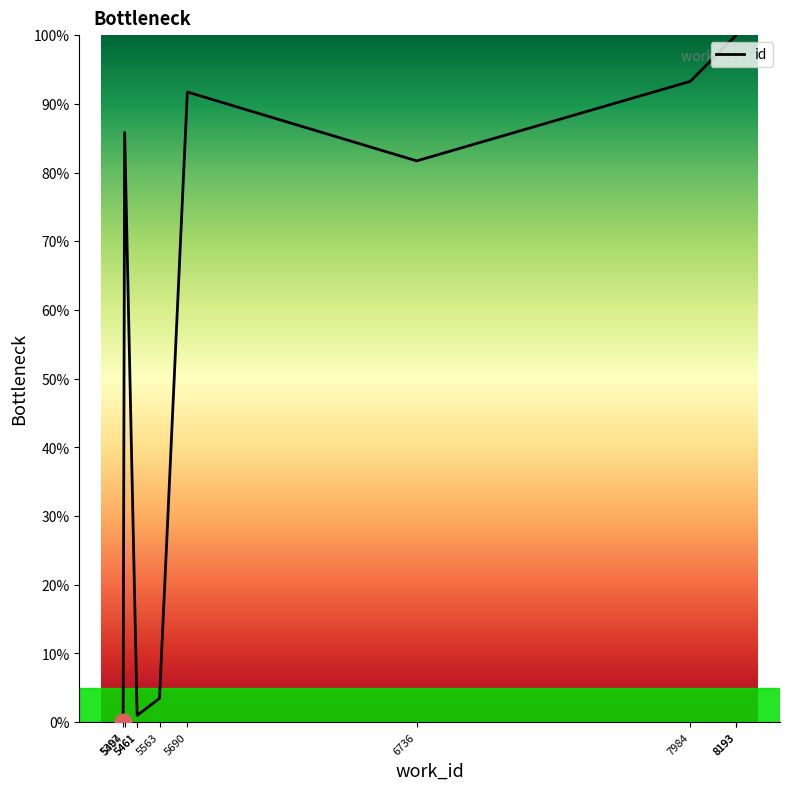

What is the ratio of the value at 5690 to the value at 5461?

85.2